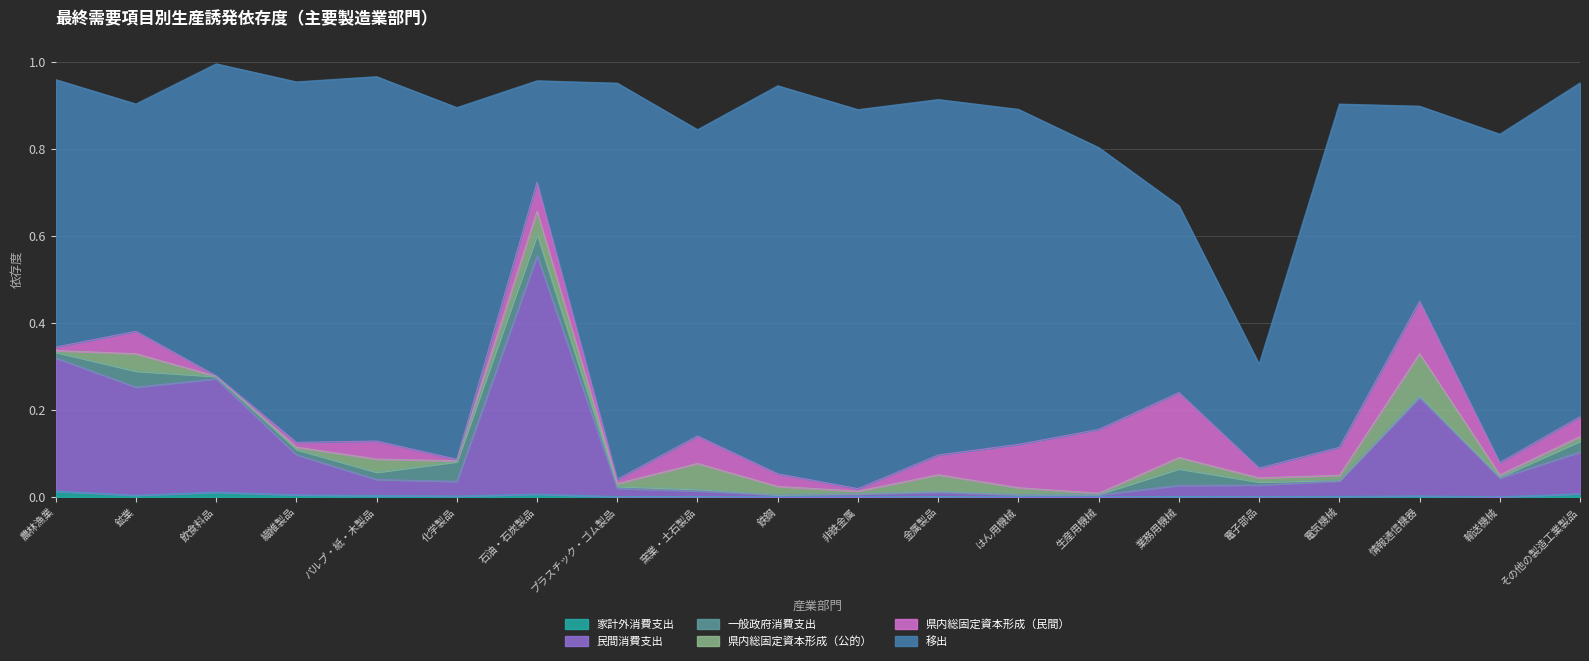

What is the label of the 3rd point from the right?

情報通信機器